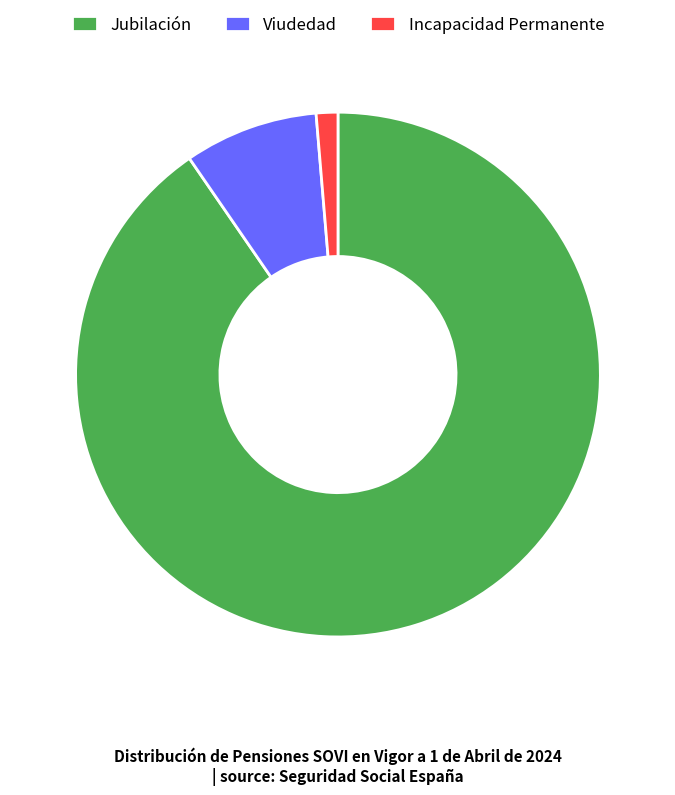

Do Jubilación and Incapacidad Permanente together represent more than half of the pie?

Yes